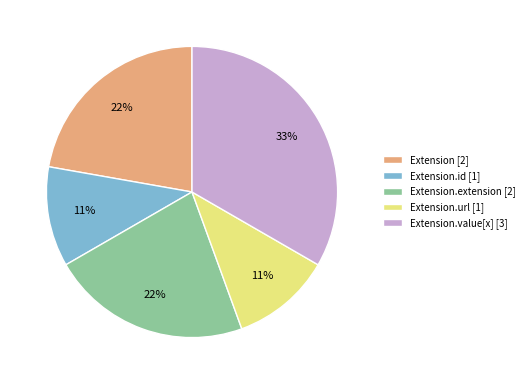

Which slice is the largest?

Extension.value[x] [3]